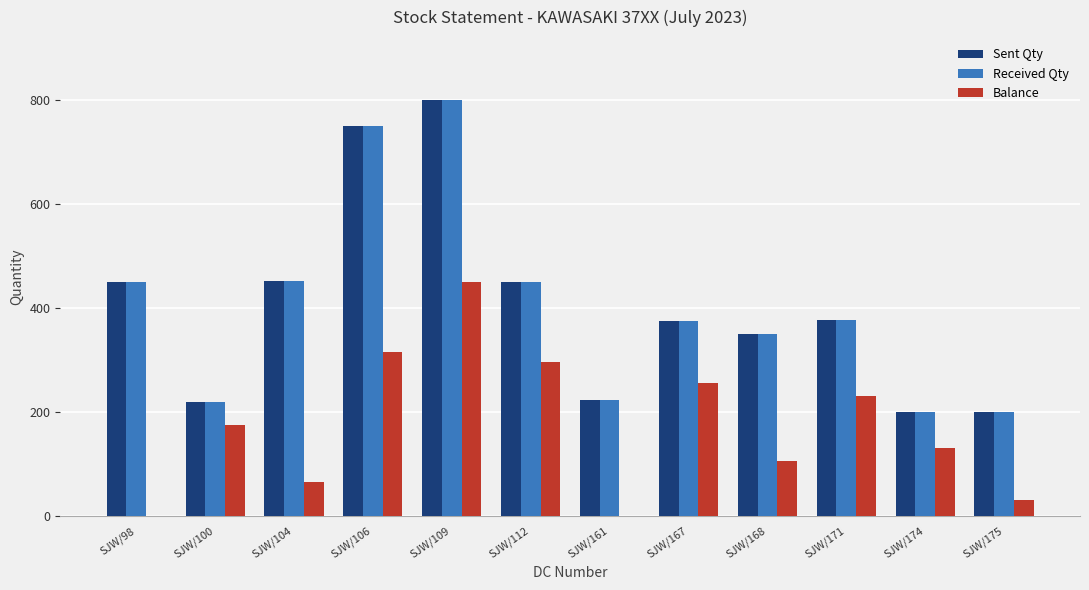

At which category is the sum across all series the highest?

SJW/109